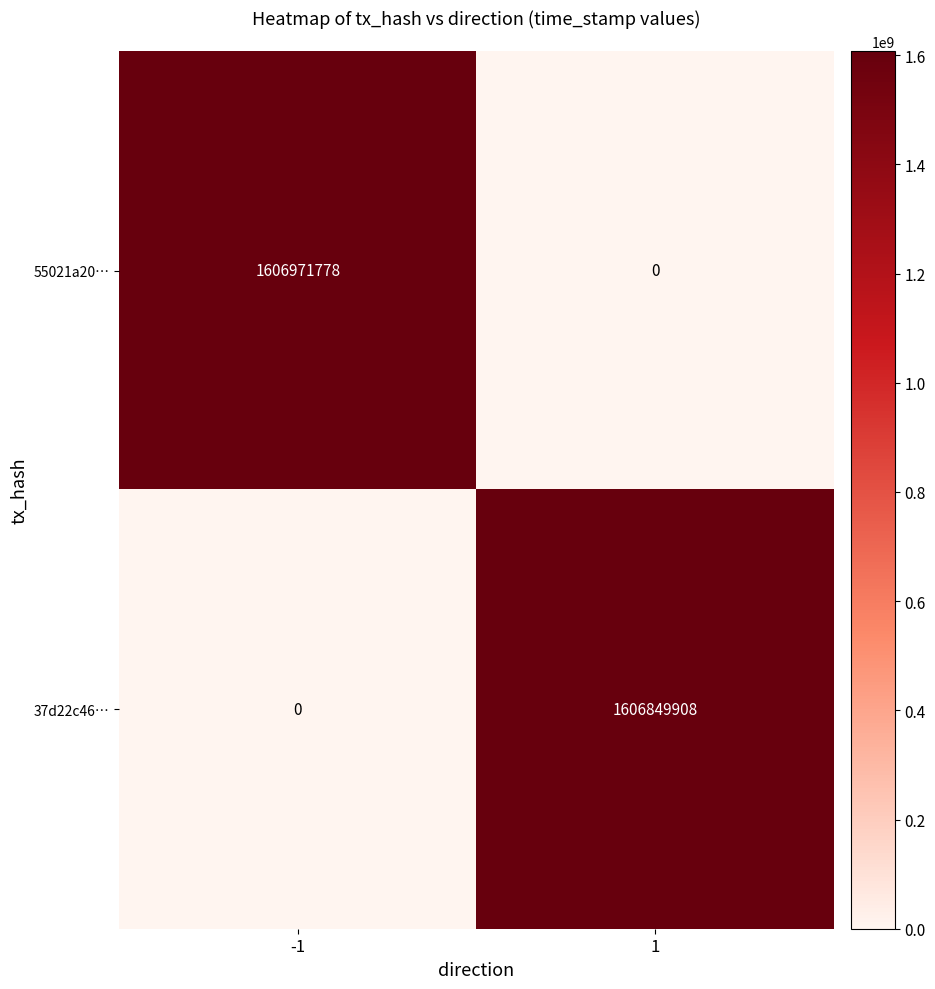

What is the difference between the maximum and minimum values in the 55021a20… series?

1606971778